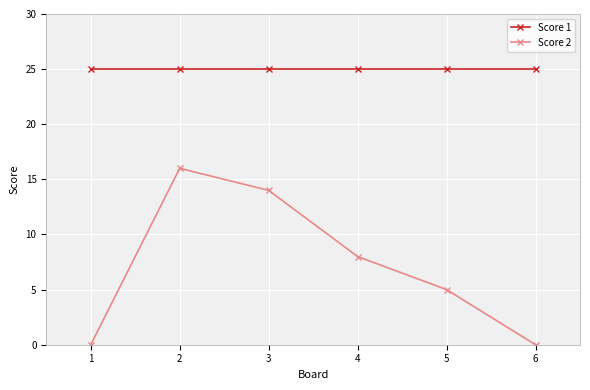

True or false: Score 1 and Score 2 cross at least once.

False